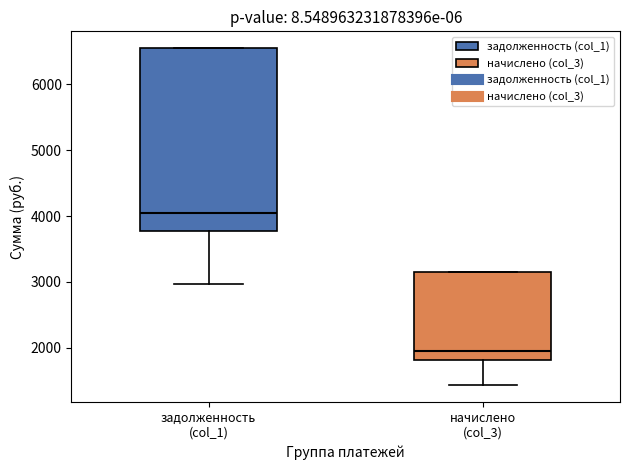

Reading left to right, read every box against the y-axis: the position of its median line, the range the box covers, and the ends of its whiskers. The values are not printed on the chart, so give them approximately, as read against the axis.

задолженность (col_1): median 4000, box 3800 to 6600, whiskers 3000 to 6600
начислено (col_3): median 1900, box 1800 to 3100, whiskers 1400 to 3100